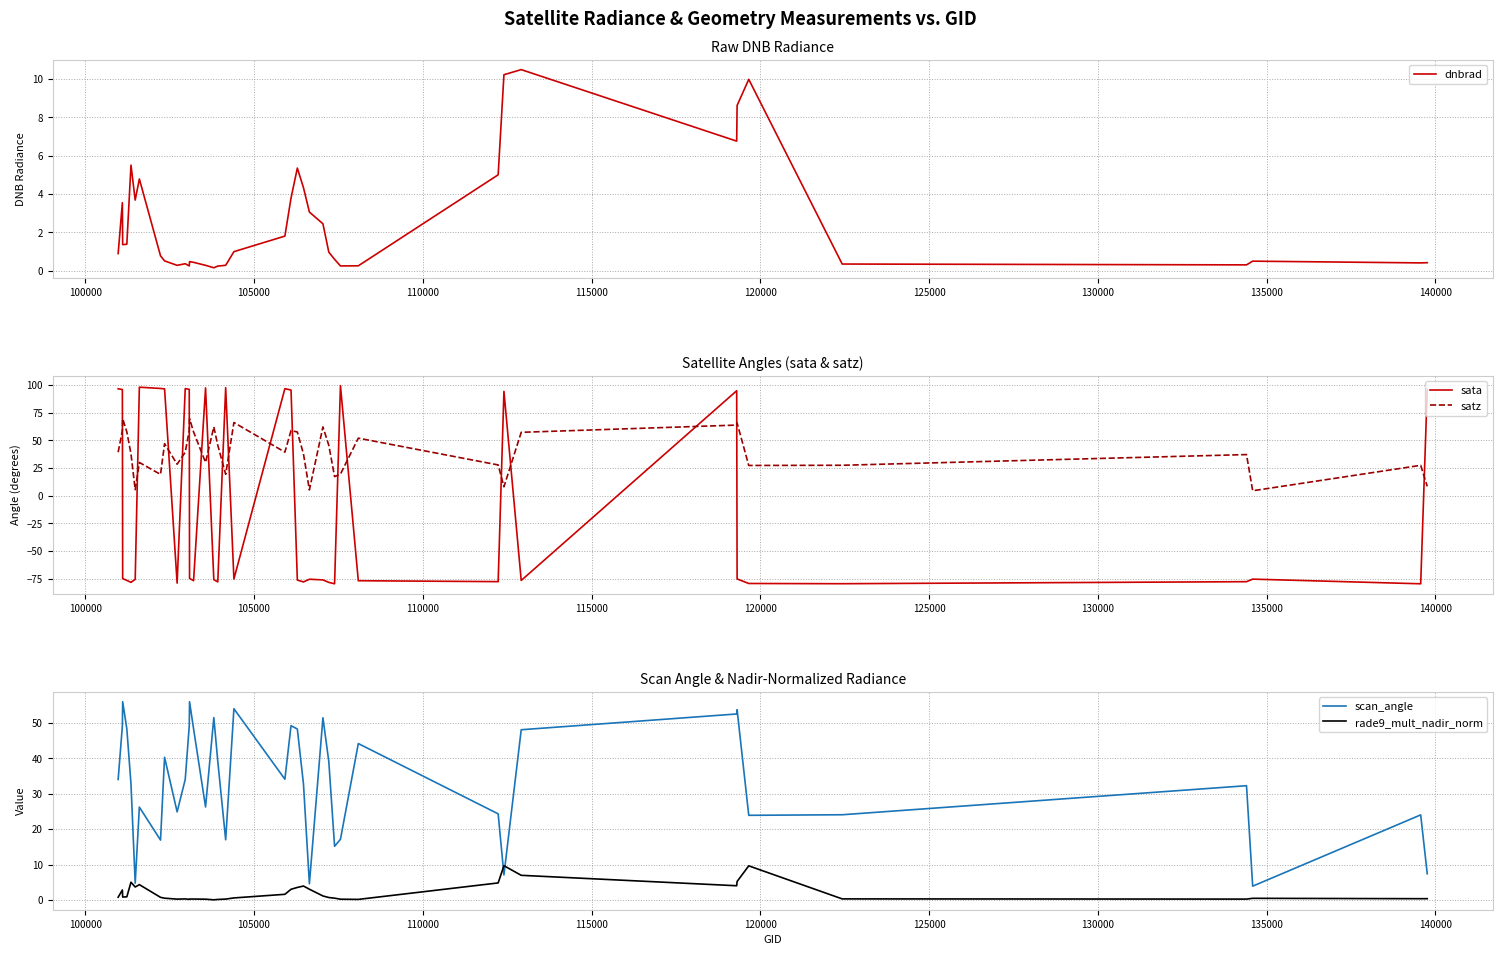

Which series ends up on top after the final intersection of satz and sata?

sata